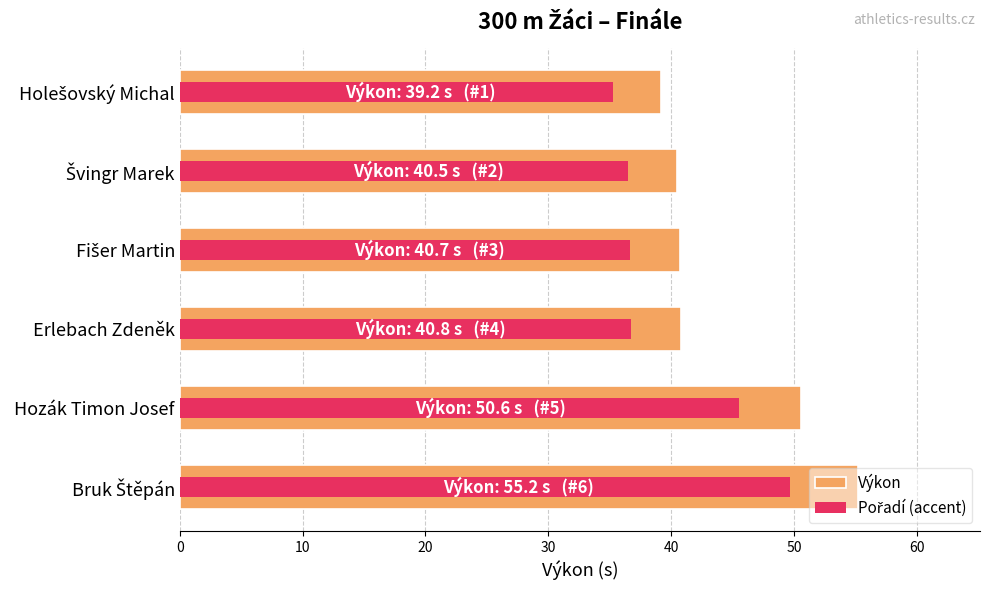

Which series changed the most between Holešovský Michal and Fišer Martin?

Výkon